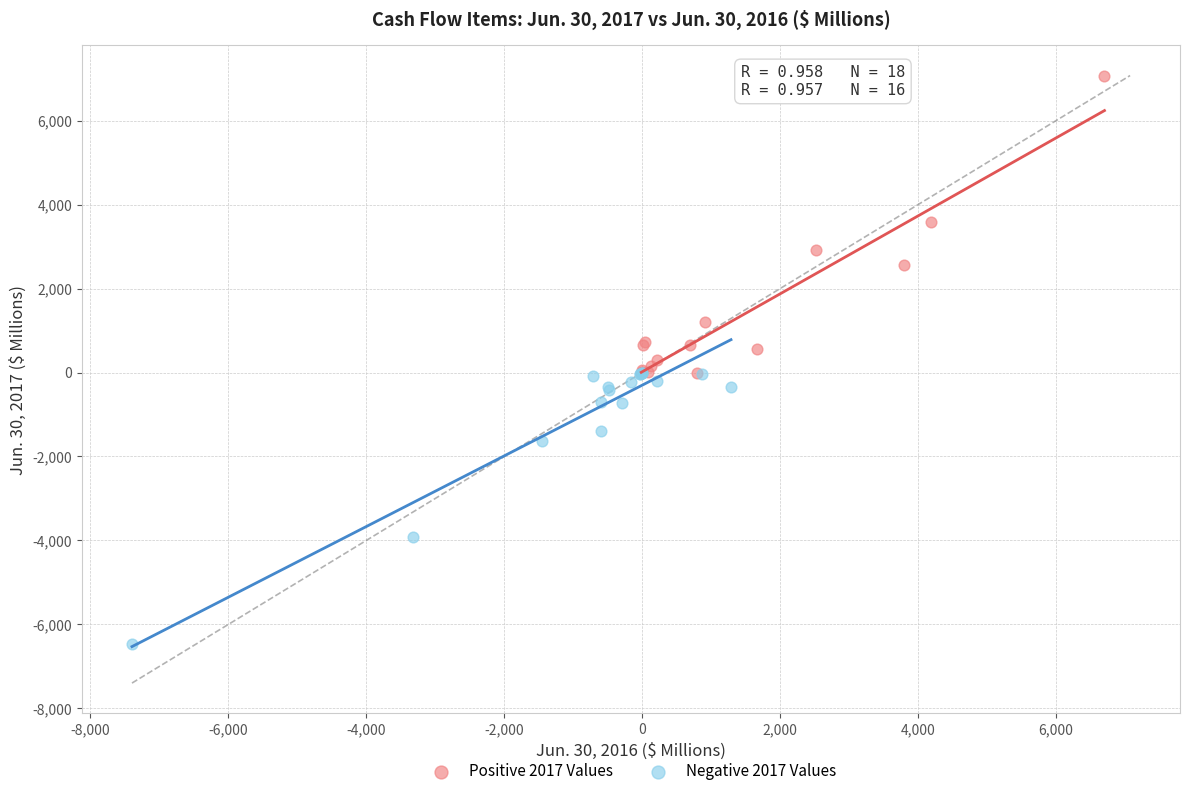

What are all the series names shown in the legend?

Positive 2017 Values, Negative 2017 Values